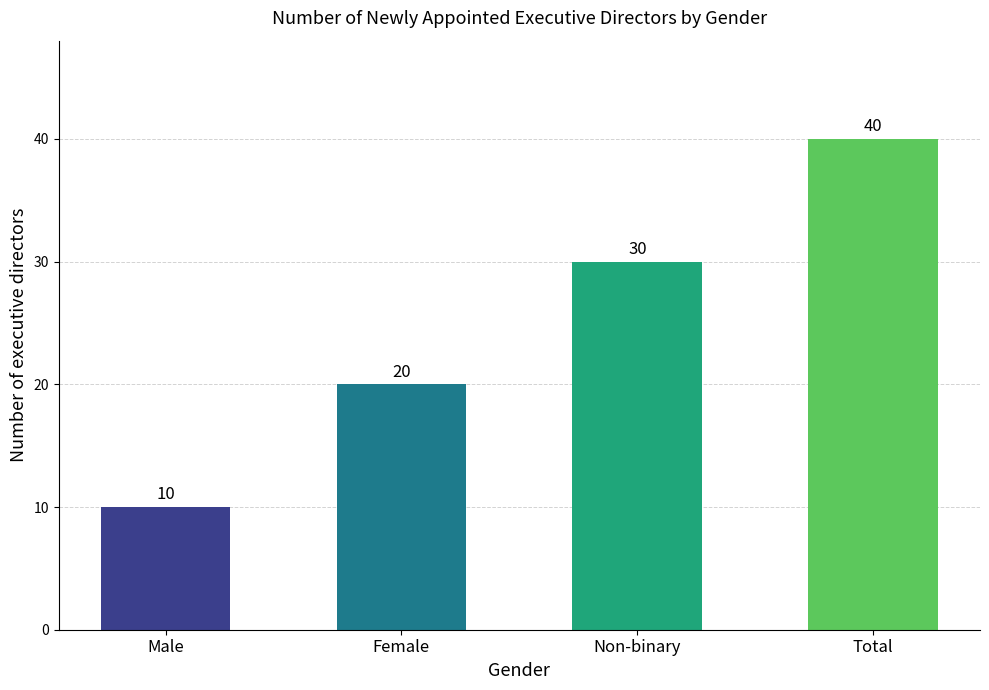

Where is the data nearest to the value 25?

Female